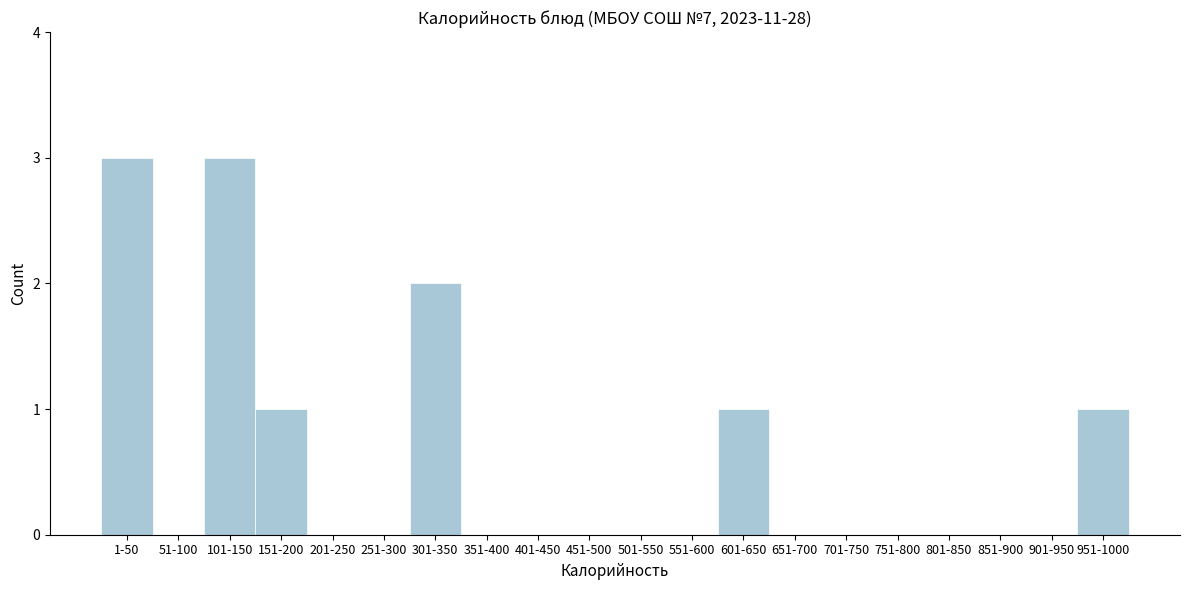

Reading left to right, extract all data points from this chart.

1-50=3	51-100=0	101-150=3	151-200=1	201-250=0	251-300=0	301-350=2	351-400=0	401-450=0	451-500=0	501-550=0	551-600=0	601-650=1	651-700=0	701-750=0	751-800=0	801-850=0	851-900=0	901-950=0	951-1000=1